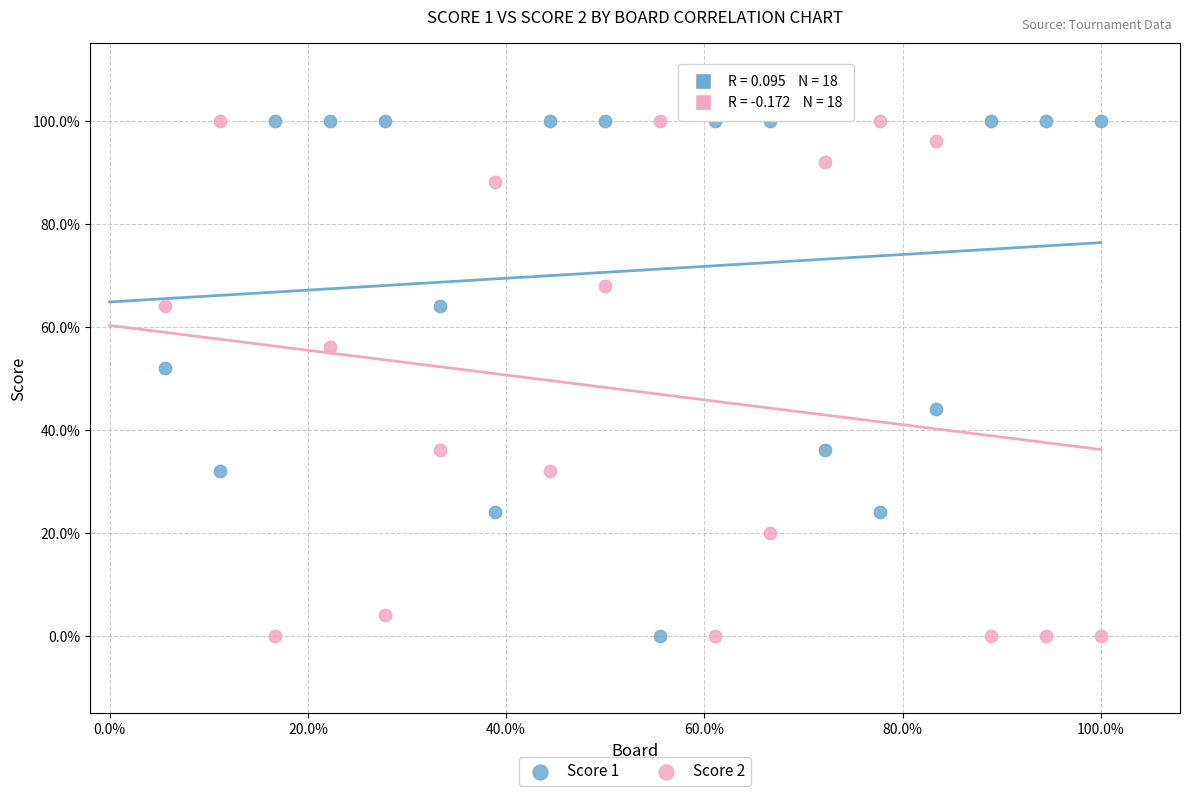

What are all the series names shown in the legend?

Score 1, Score 2